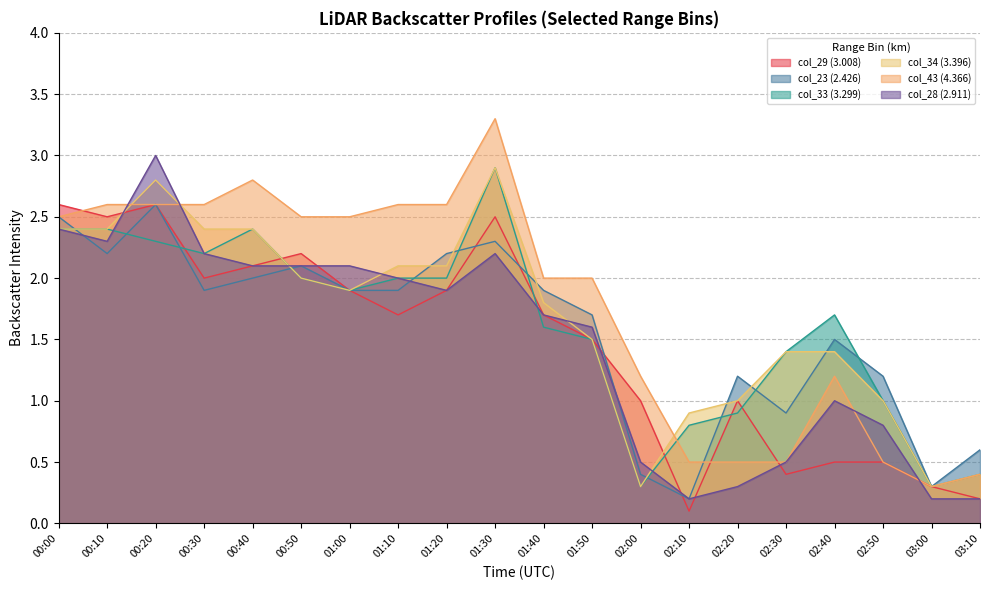

At which category does col_29 (3.008) reach its first local peak?

00:20